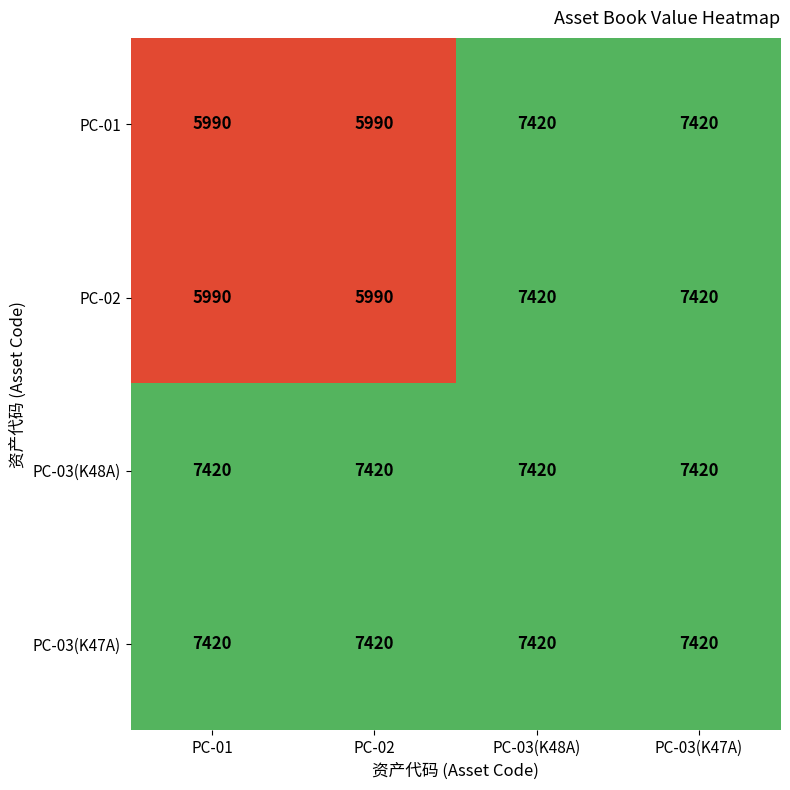

At how many categories does at least one series exceed 6154?

4